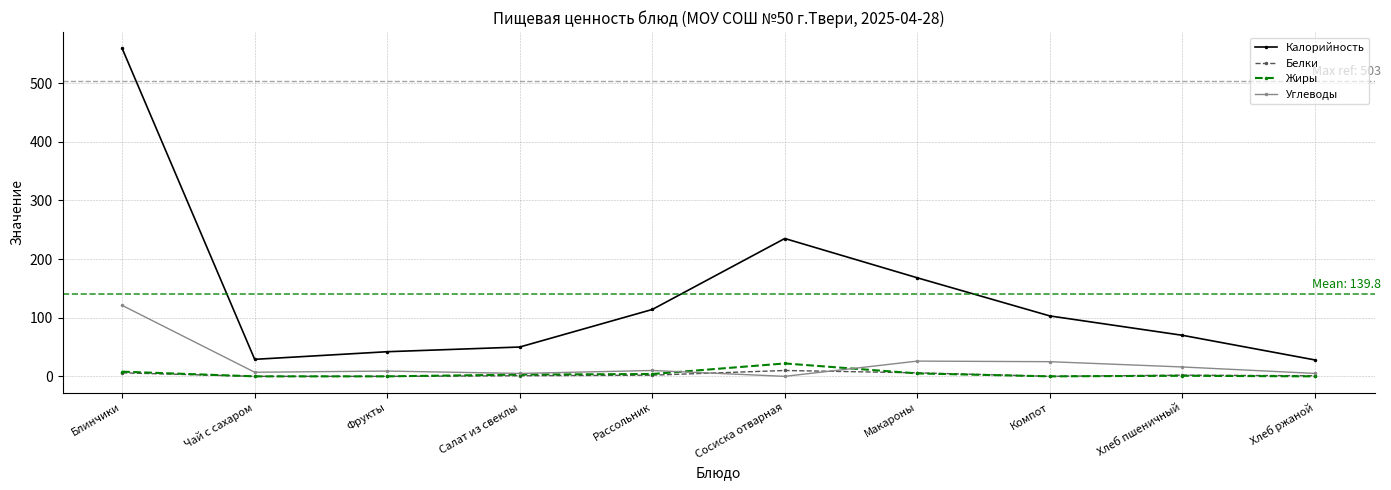

What are all the series names shown in the legend?

Калорийность, Белки, Жиры, Углеводы